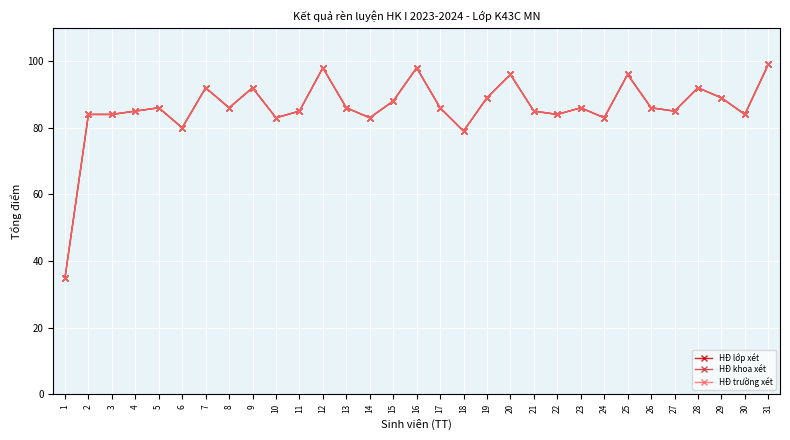

The value of HĐ khoa xét at 8 is 86. True or false?

True